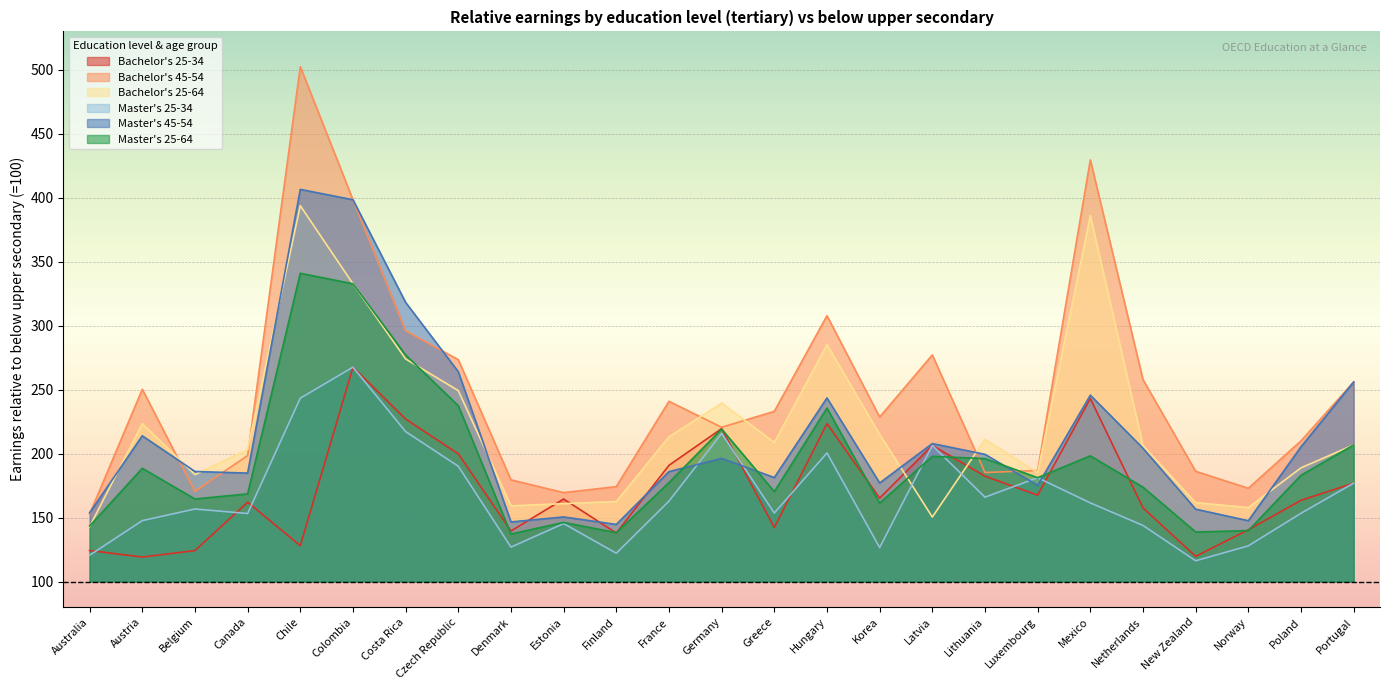

What is the value of the Master's 25-64 point at the 22nd from the left?

138.8